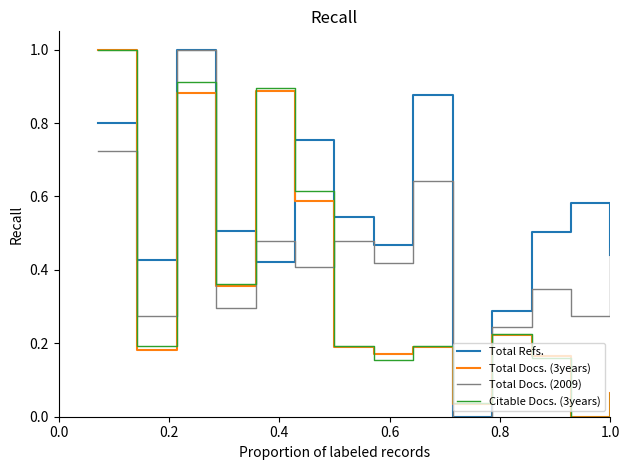

What are all the series names shown in the legend?

Total Refs., Total Docs. (3years), Total Docs. (2009), Citable Docs. (3years)